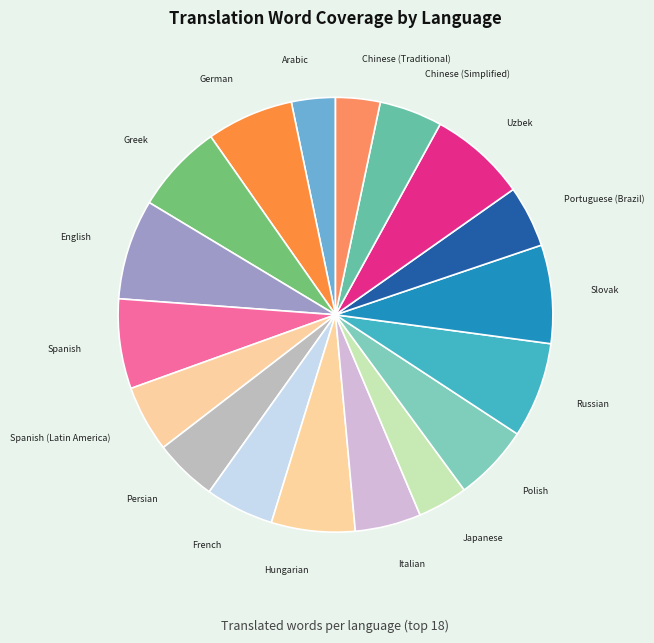

What is the ratio of the value at Polish to the value at Hungarian?

0.9